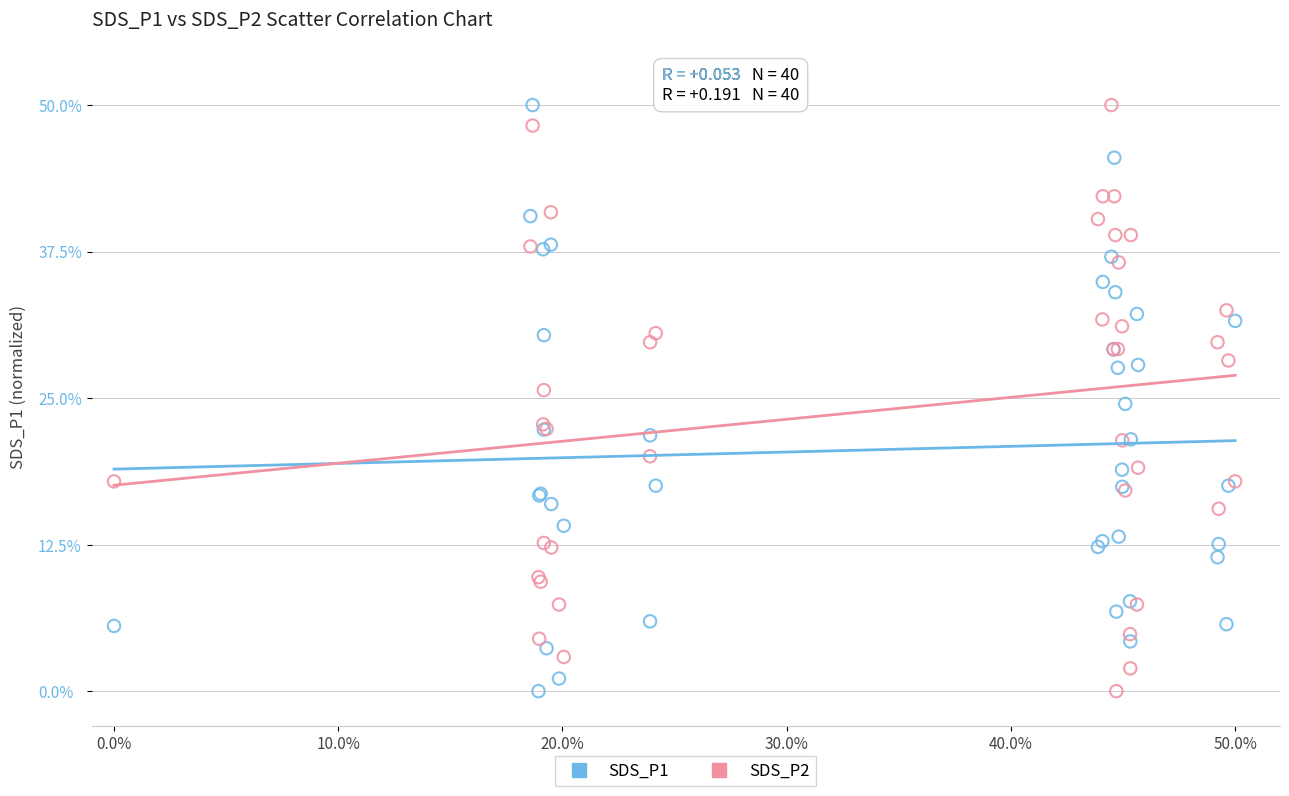

What is the X range (max minus min) for the scatter plot?

50.0